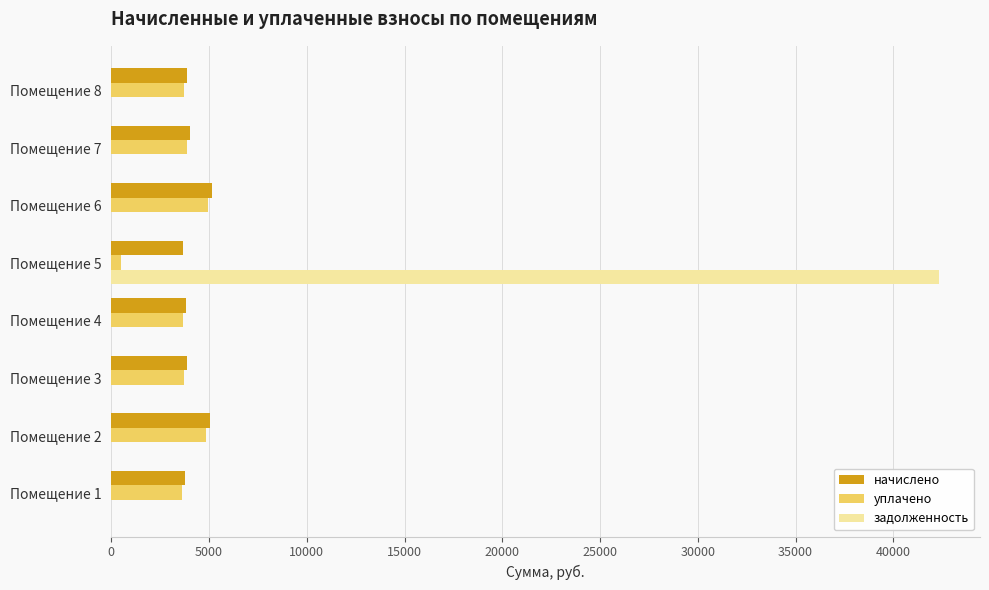

What is the sum of all уплачено values?

28871.4